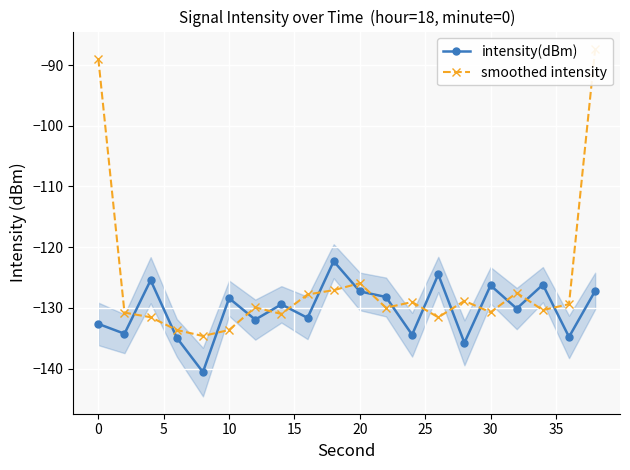

True or false: intensity(dBm) has a value of -127.3 at 20.

True